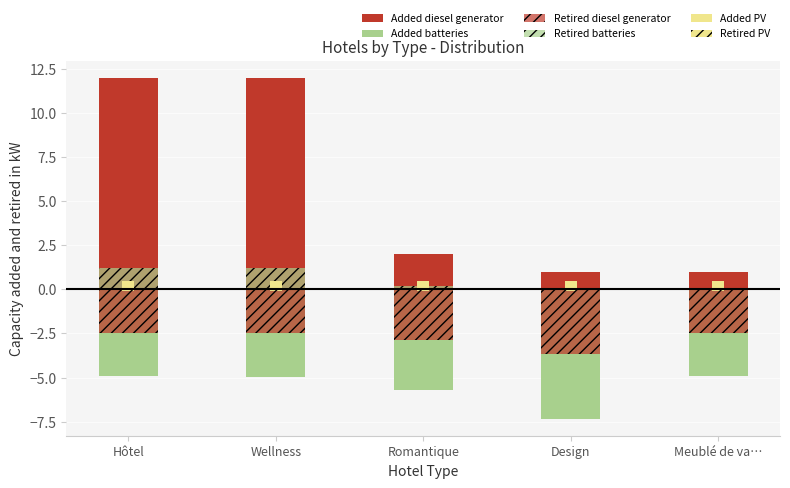

What is the average value of the Added diesel generator series?

5.6